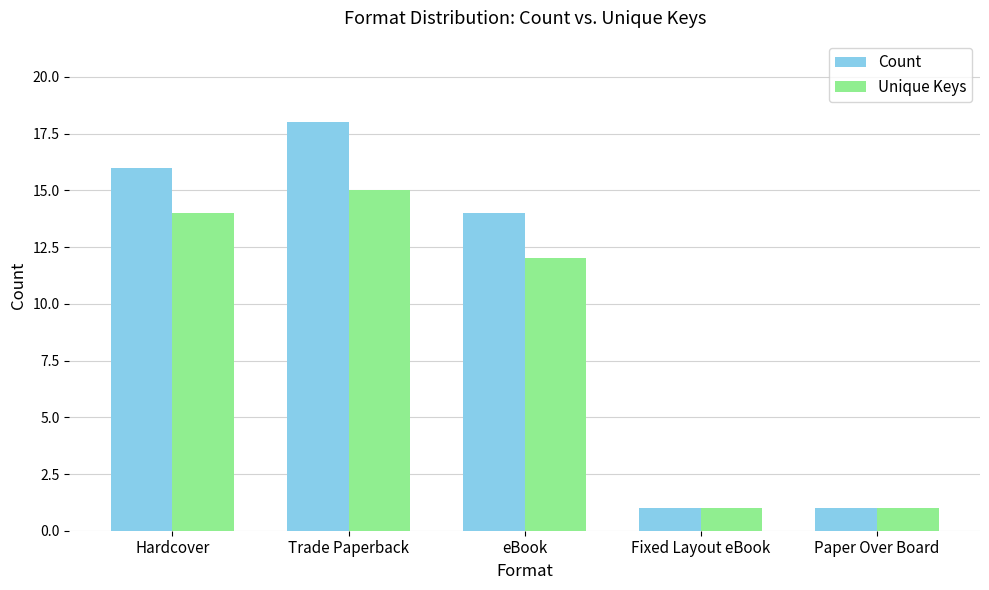

What is the spread (max minus min) of values at Trade Paperback?

3